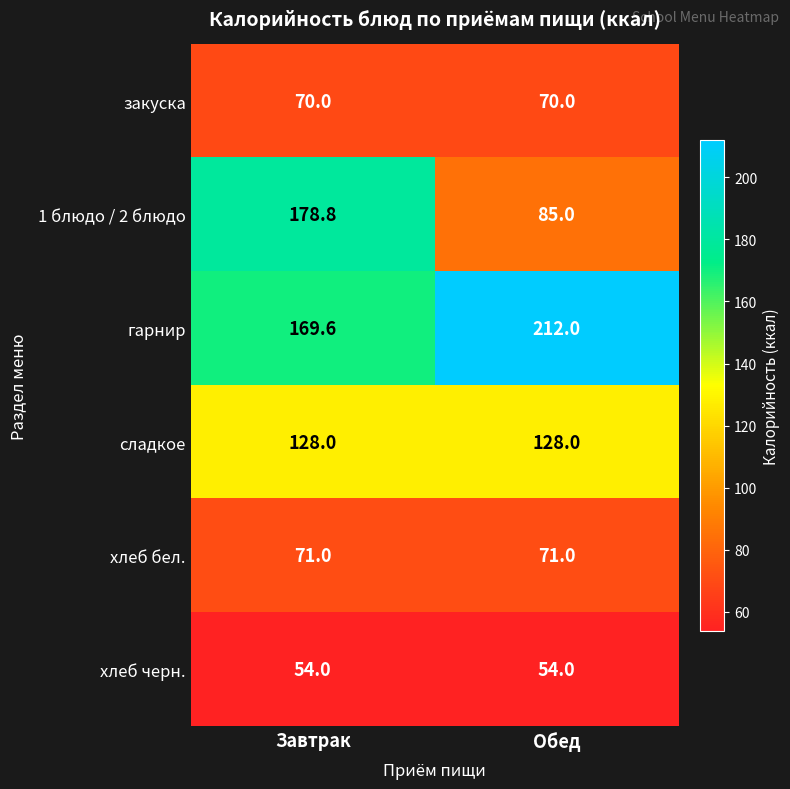

Between Завтрак and Обед, which series saw the biggest shift?

1 блюдо / 2 блюдо